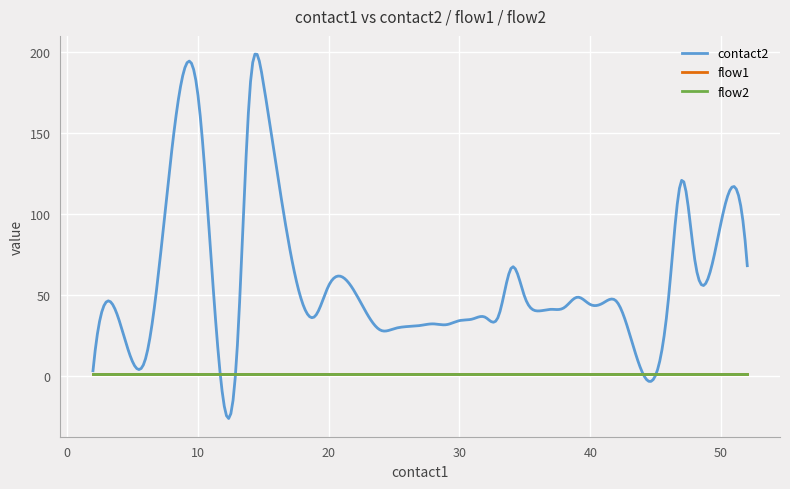

Rank the series by their maximum value, from highest to lowest.

contact2, flow1, flow2